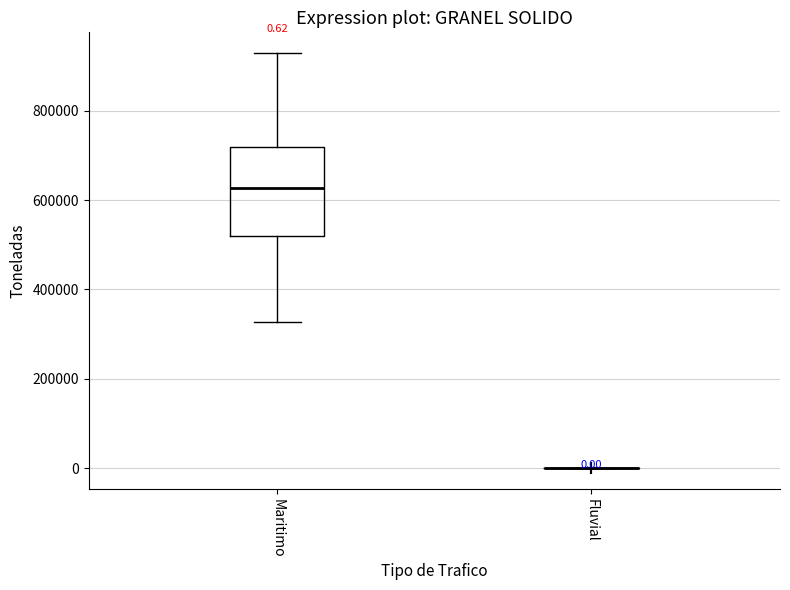

Comparing the boxes themselves (not the whiskers), which one is the tallest?

Maritimo